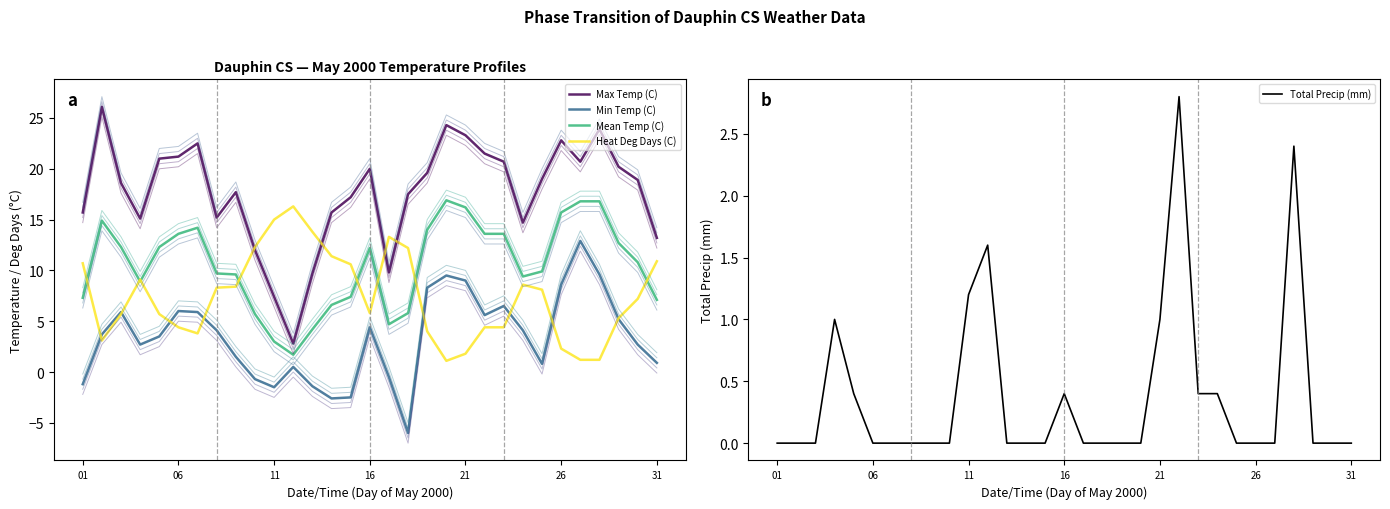

What is the highest value of the Total Precip (mm) series?

2.8